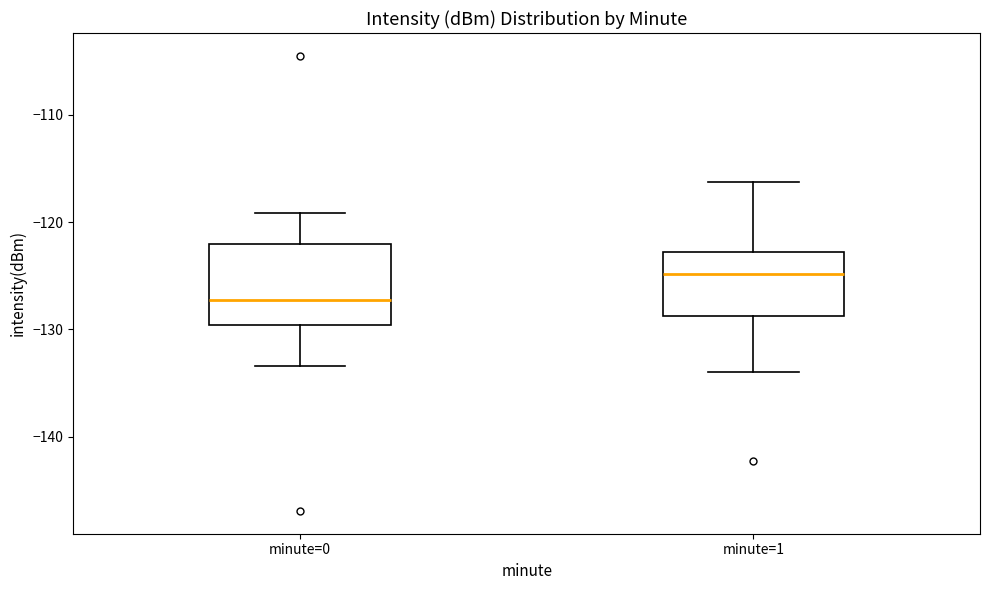

Which box is the tallest, from its lower edge to its upper edge?

minute=0